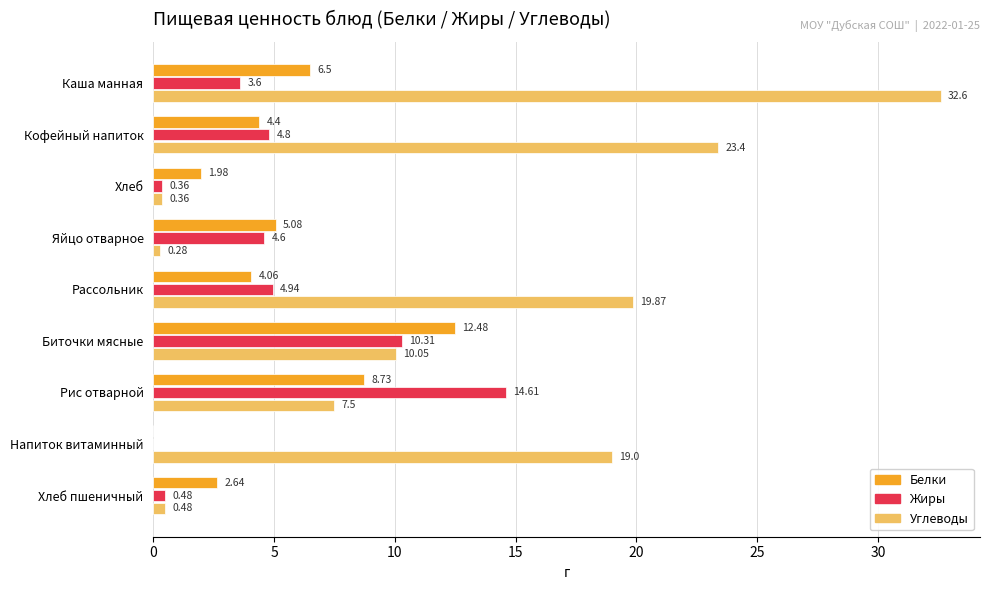

Count the number of data series in this chart.

3